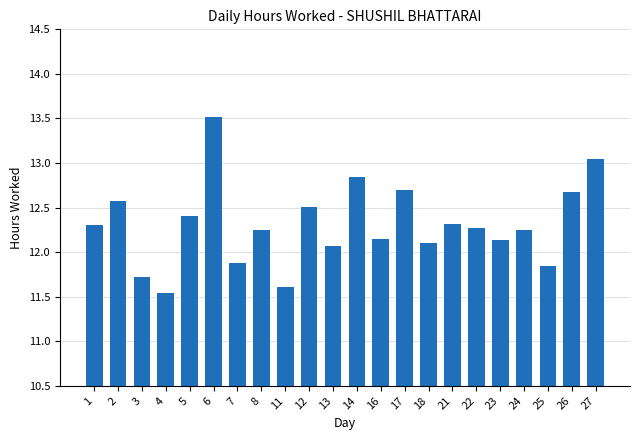

How many data points are less than 12?

5